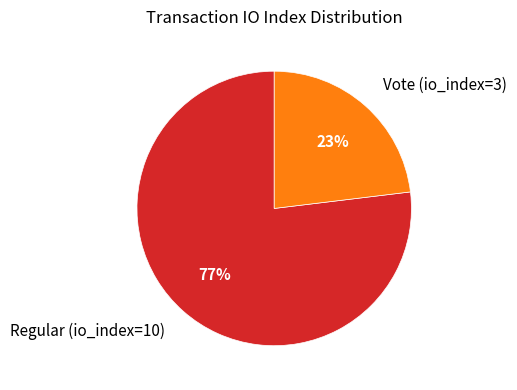

Which category has the smallest portion of the pie?

Vote (io_index=3)